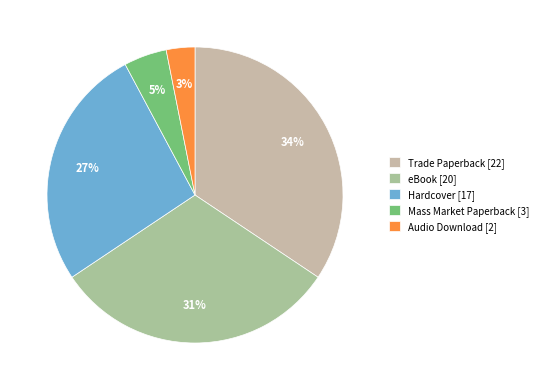

Which category has the smallest portion of the pie?

Audio Download